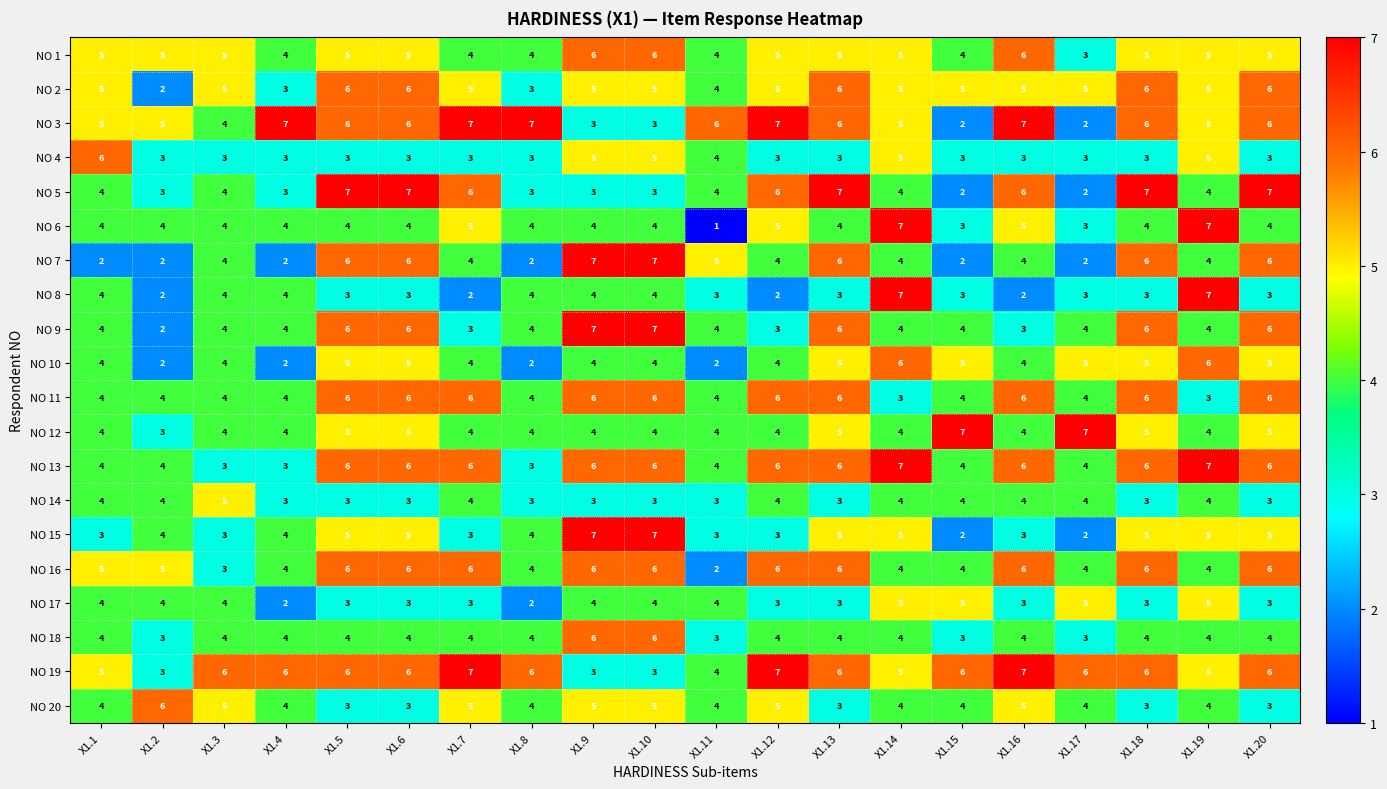

What is the difference between the highest and lowest values at X1.8?

5